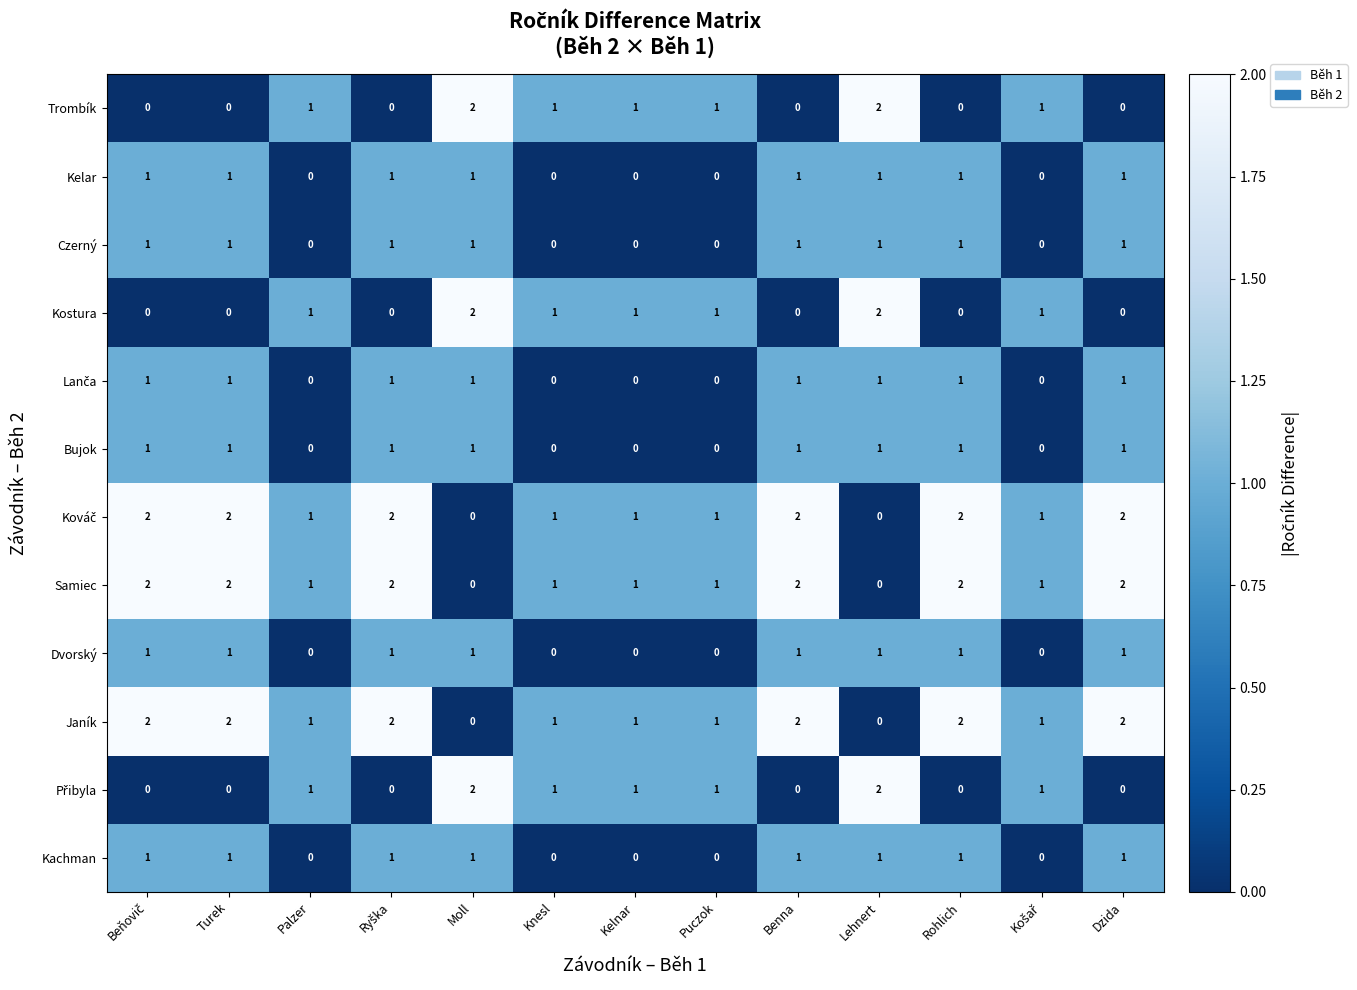

The Dvorský series shows 0 at Palzer. True or false?

True